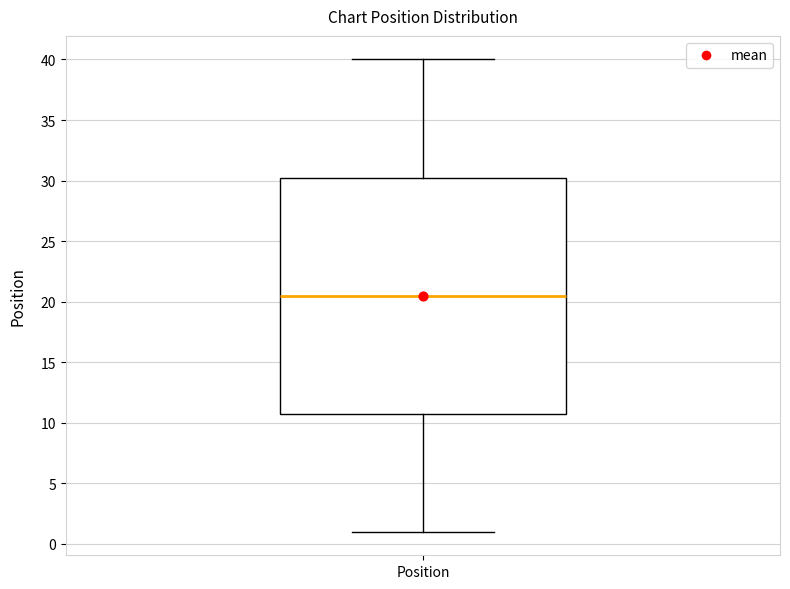

Read this box plot against the y-axis: the position of the median line, the range covered by the box, and the ends of both whiskers. The values are not printed on the chart, so give them approximately, as read against the axis.

median 20.5, box 11.0 to 30.5, whiskers 1.0 to 40.0